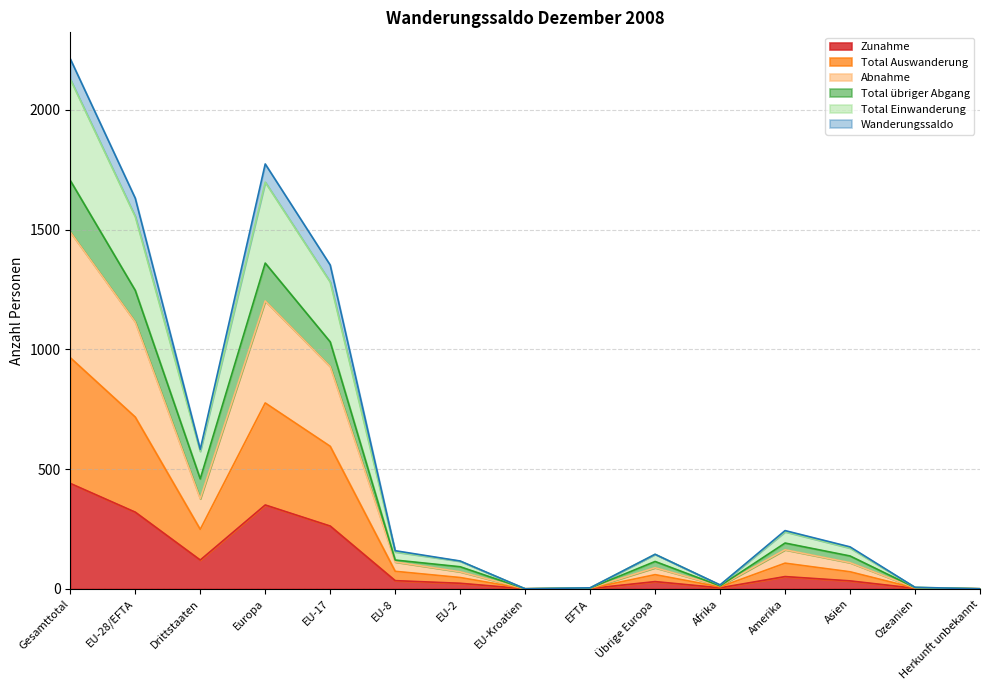

How many interior local peaks does the Zunahme series have?

3